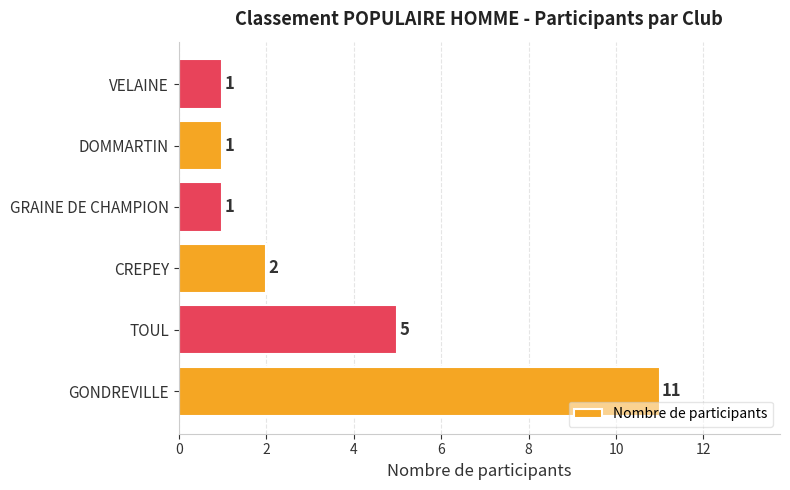

What is the sum of the values at CREPEY and DOMMARTIN?

3